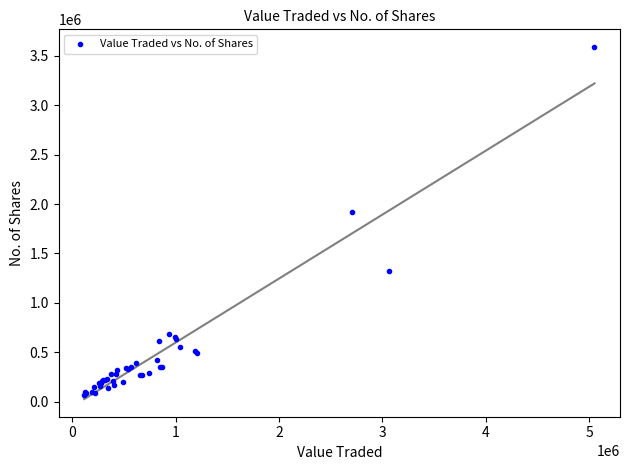

What Y value in the scatter plot is closest to 1829526?

1918141